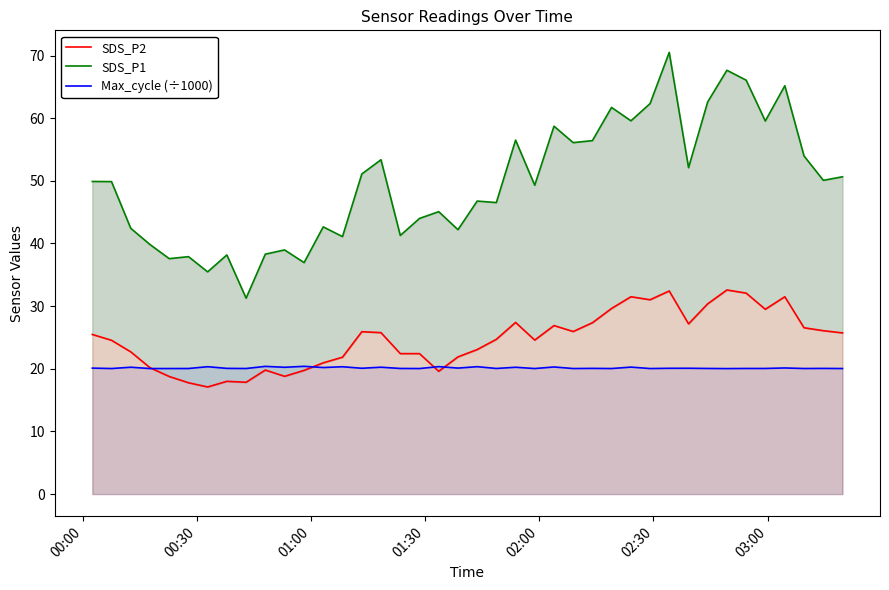

Reading right to left, list all the values displayed in this chart.

SDS_P2: 25.7	26.1	26.6	31.5	29.5	32.1	32.6	30.4	27.2	32.4	31.0	31.5	29.6	27.4	25.9	26.9	24.6	27.4	24.7	23.1	21.9	19.6	22.4	22.4	25.8	25.9	21.9	20.9	19.8	18.8	19.8	17.9	18.0	17.1	17.8	18.8	20.2	22.7	24.6	25.5
SDS_P1: 50.6	50.1	54.0	65.2	59.5	66.1	67.7	62.6	52.1	70.5	62.3	59.6	61.7	56.4	56.1	58.7	49.3	56.5	46.5	46.8	42.2	45.1	44.0	41.3	53.4	51.1	41.1	42.6	37.0	39.0	38.3	31.3	38.2	35.5	37.9	37.6	39.8	42.4	49.9	49.9
Max_cycle (÷1000): 20.0	20.1	20.0	20.1	20.1	20.1	20.0	20.1	20.1	20.1	20.0	20.3	20.0	20.1	20.0	20.3	20.0	20.2	20.1	20.3	20.1	20.3	20.0	20.1	20.3	20.1	20.3	20.2	20.4	20.2	20.4	20.0	20.1	20.3	20.0	20.0	20.0	20.2	20.0	20.1